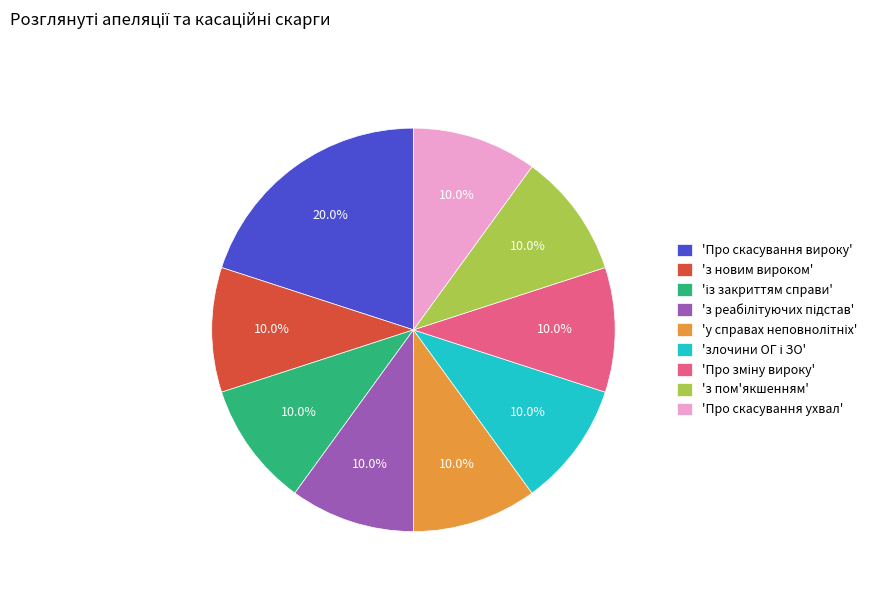

Combined, do 'Про скасування вироку' and 'Про скасування ухвал' account for over 50%?

No